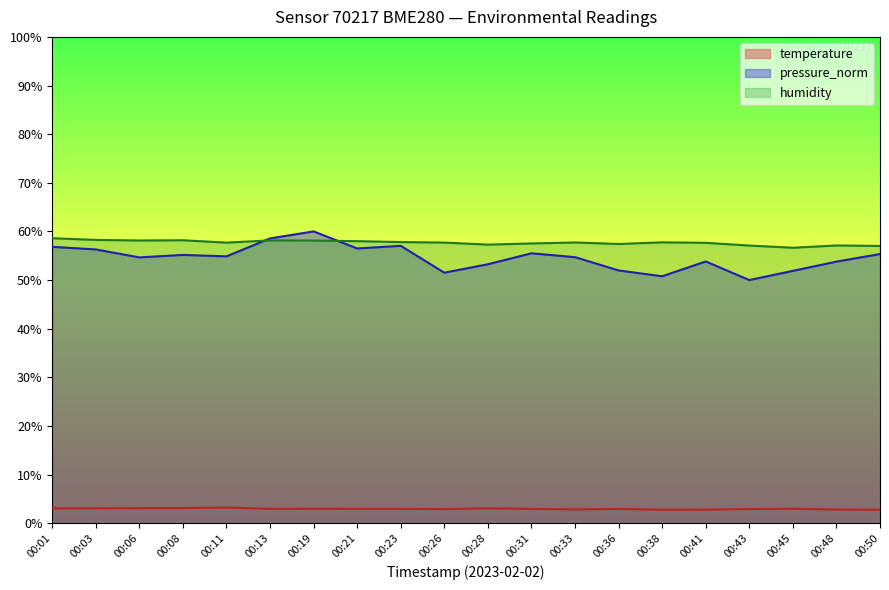

Which category has the highest value across all series?

00:19